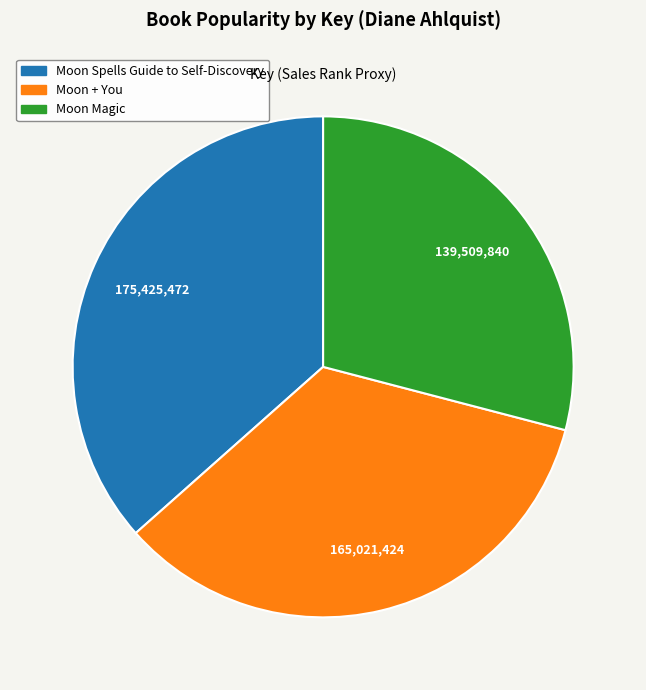

Is there a majority slice in this chart?

No